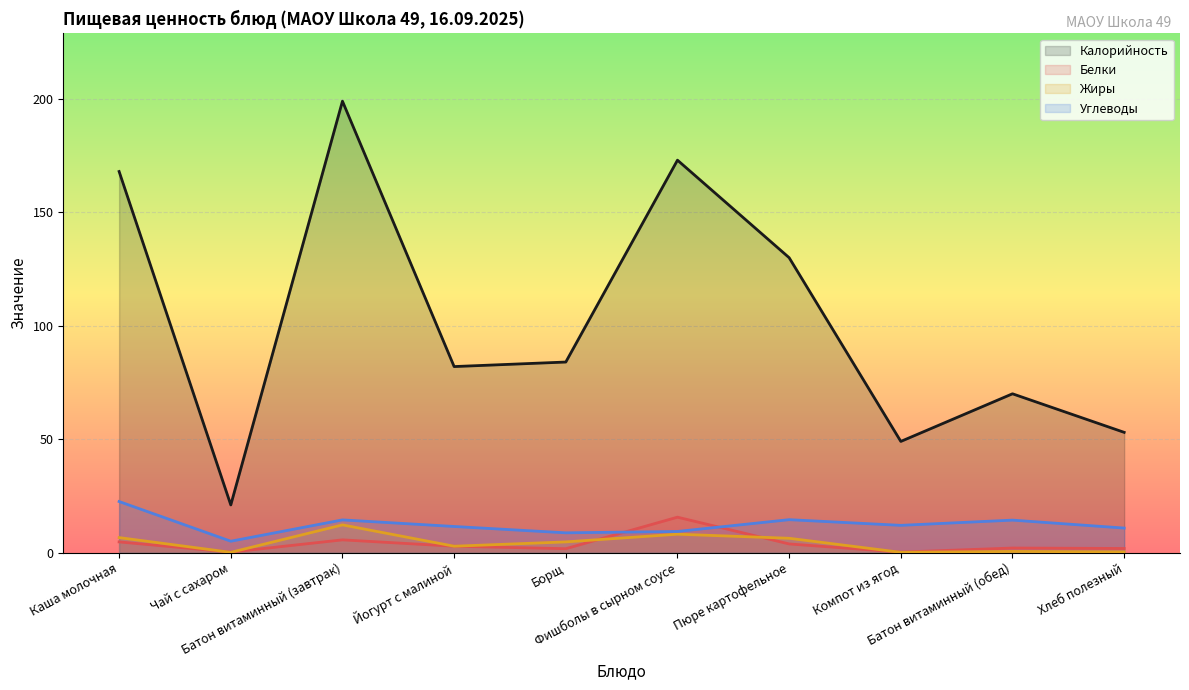

Where is the first local maximum for Углеводы?

Батон витаминный (завтрак)